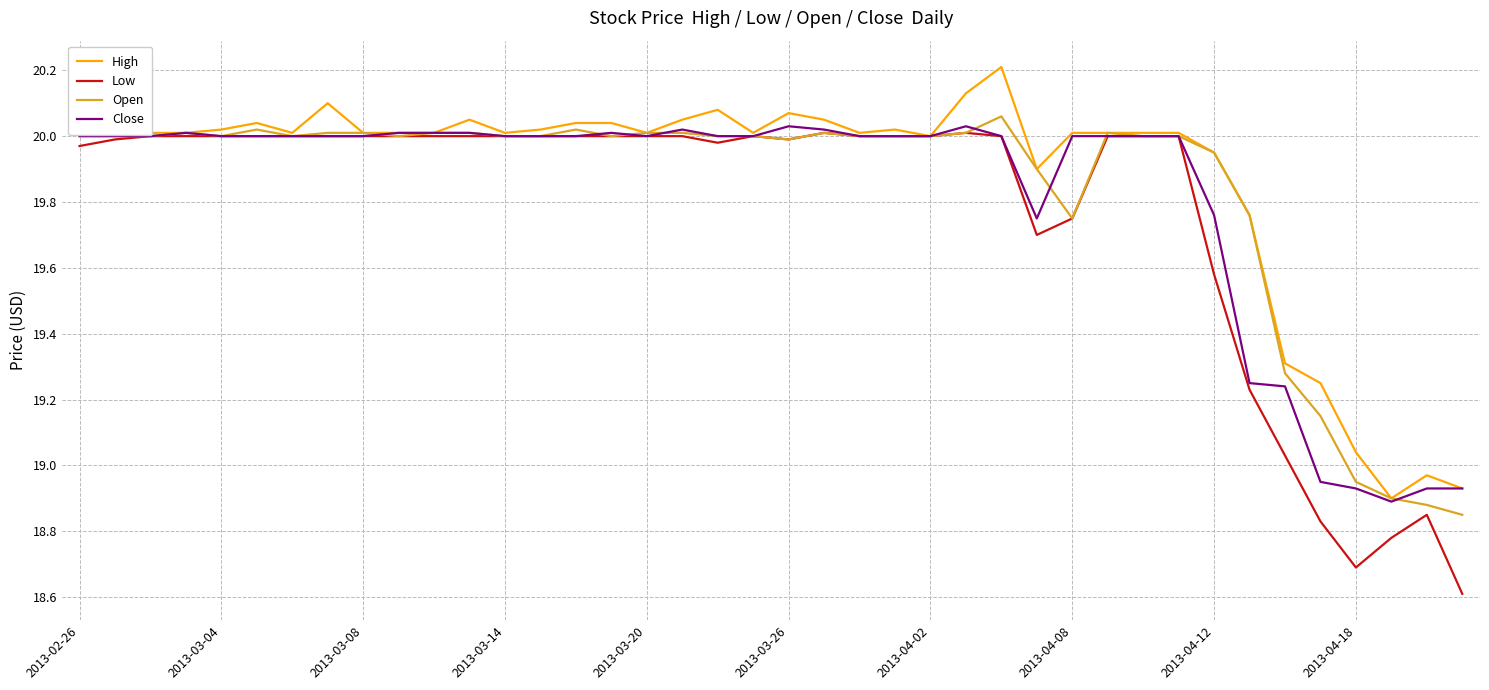

What is the difference between the maximum and minimum values in the Close series?

1.1